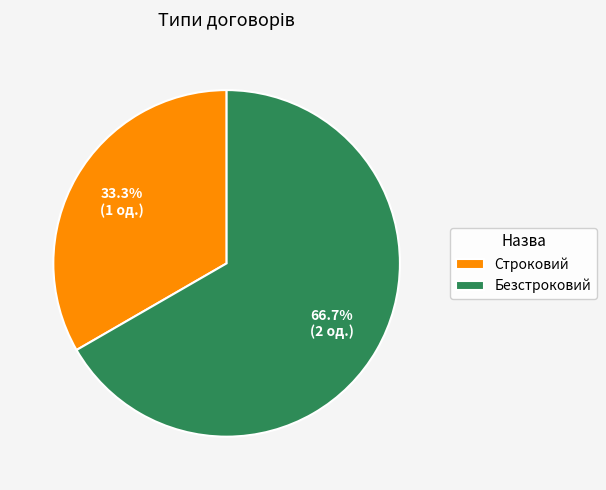

To the nearest percent, what is the difference between the Строковий and Безстроковий slice percentages?

33%